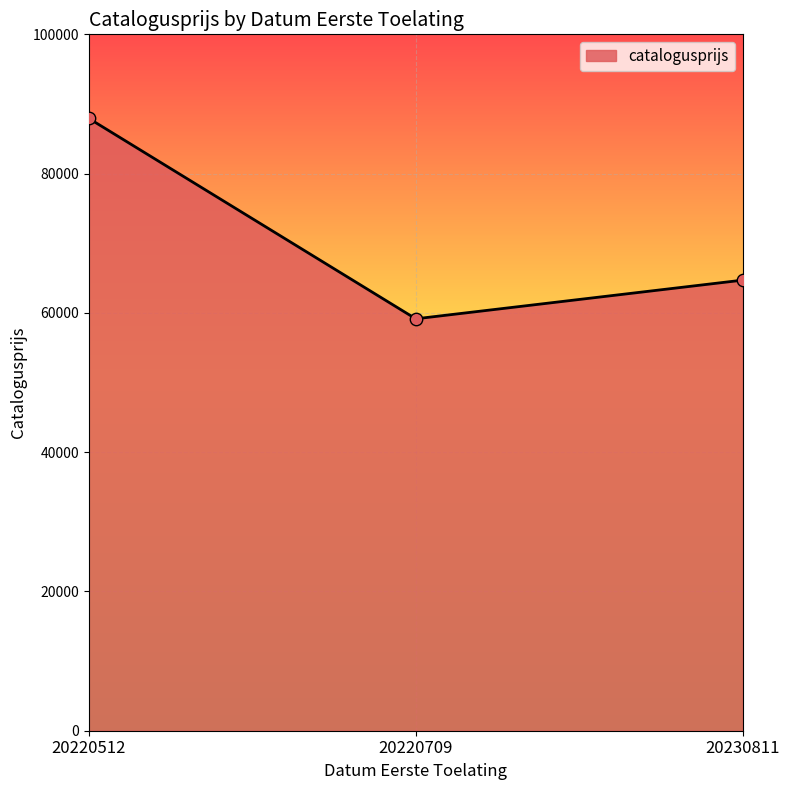

Which has a higher value, 20230811 or 20220512?

20220512